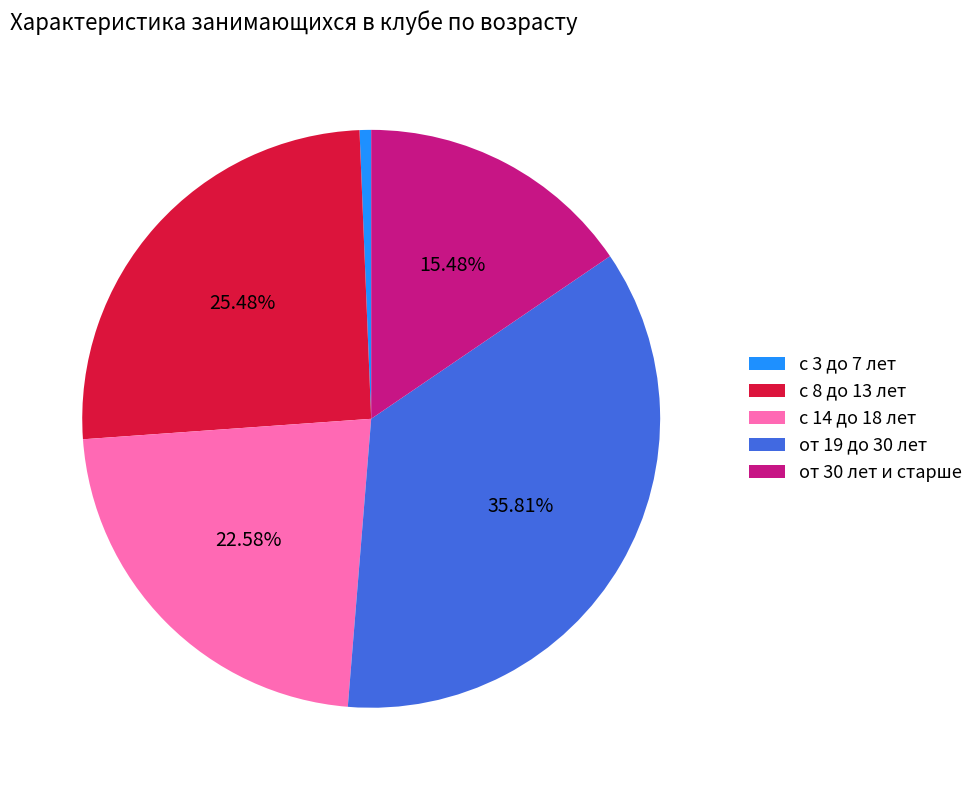

The с 14 до 18 лет slice represents 11% of the pie. True or false?

False